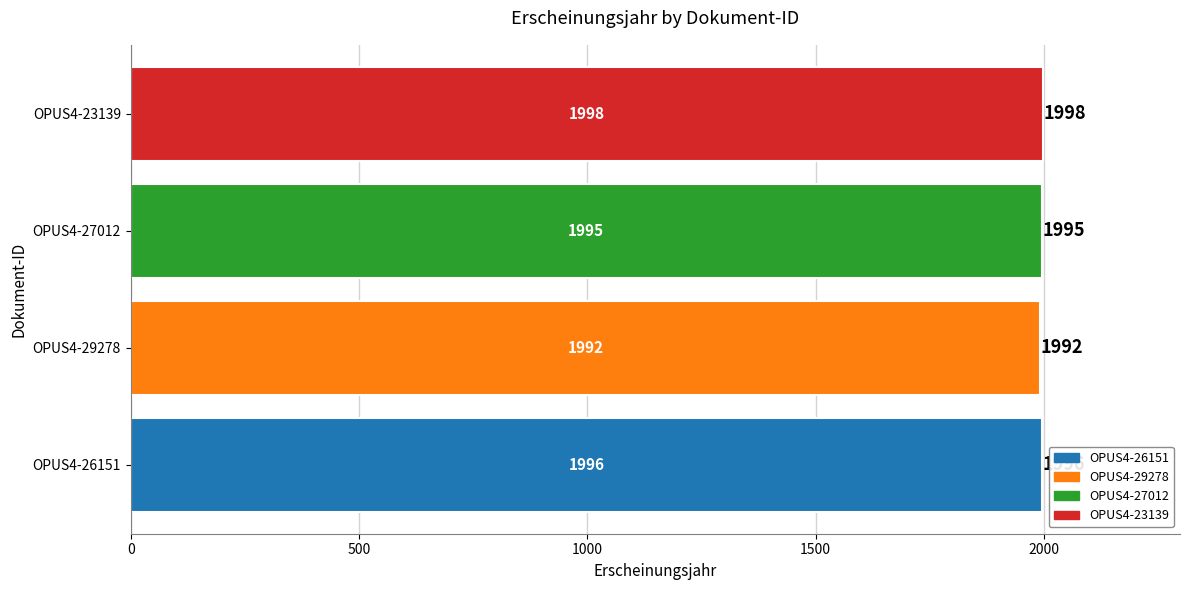

What is the greatest value displayed?

1998